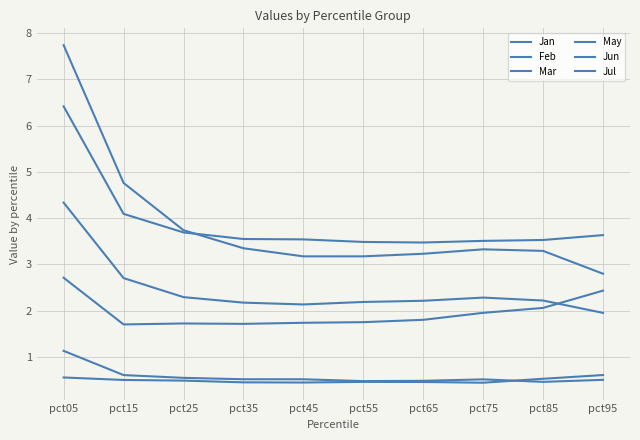

How many interior local peaks does the Jan series have?

1